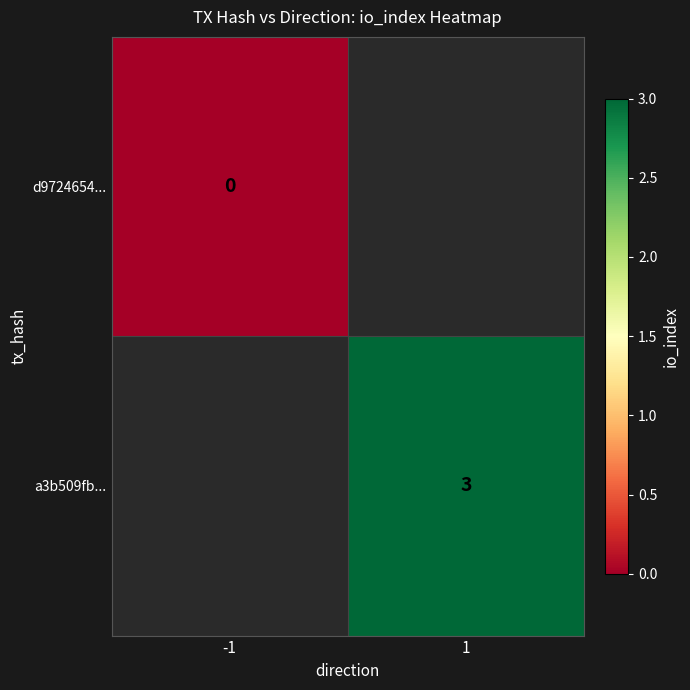

Which label corresponds to the smallest value in the chart?

-1